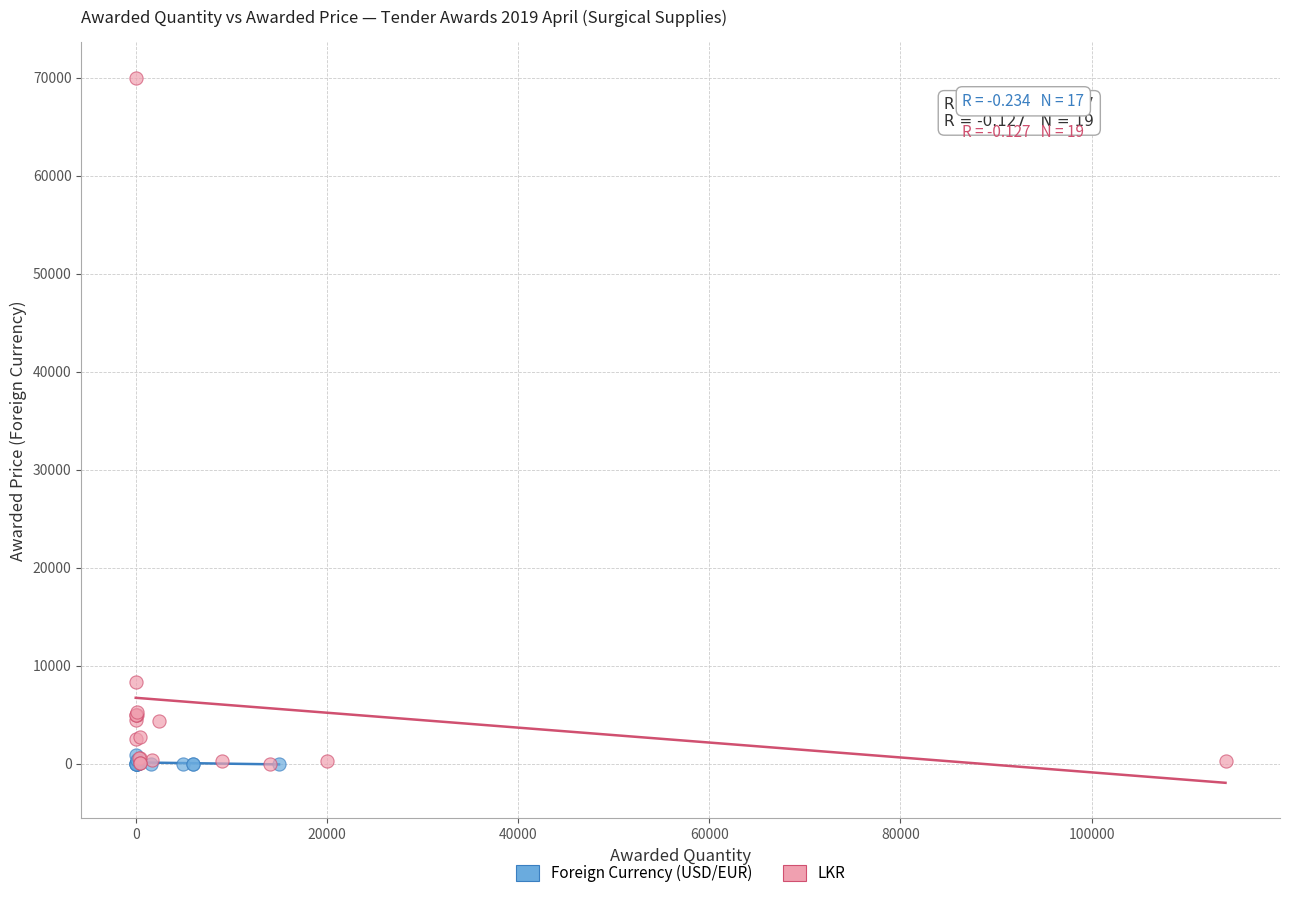

Which series has the widest spread of Y values?

LKR